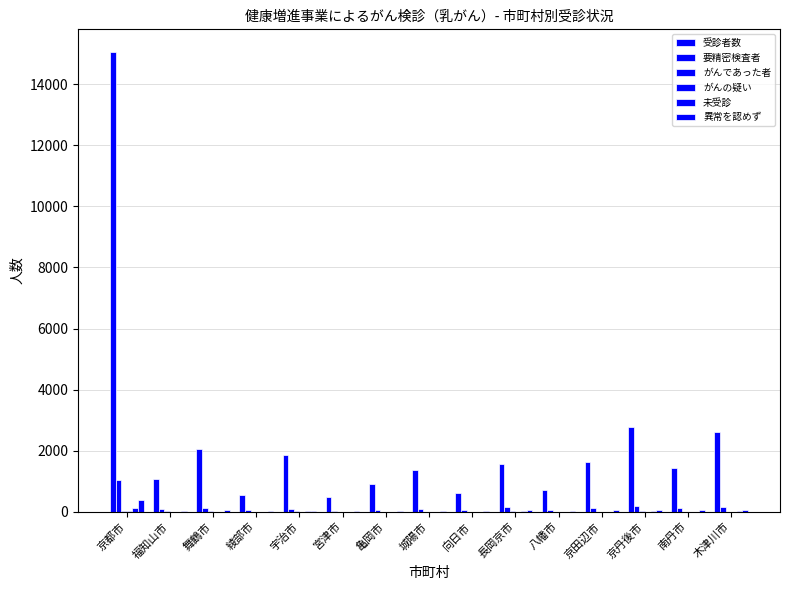

What is the spread (max minus min) of values at 城陽市?

1359